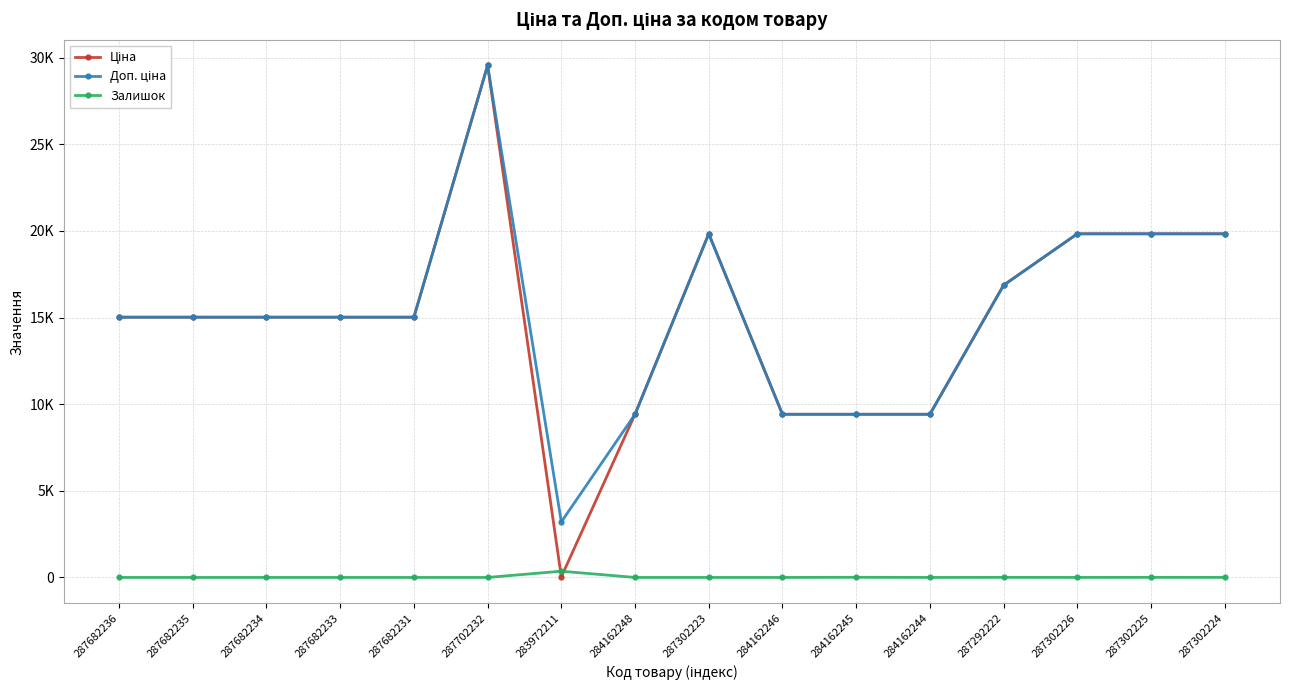

What is the maximum value shown in the chart?

29548.9